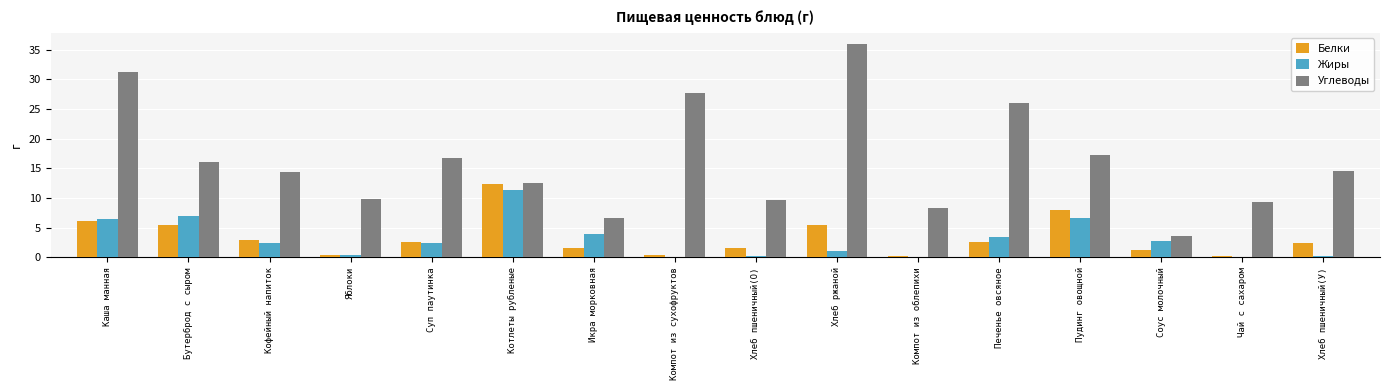

What is the total value across all series at Икра морковная?

12.0